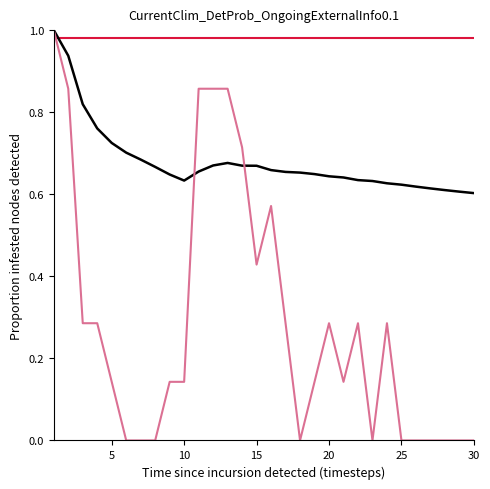

The chart shows a value of 0.1 at 5. True or false?

True